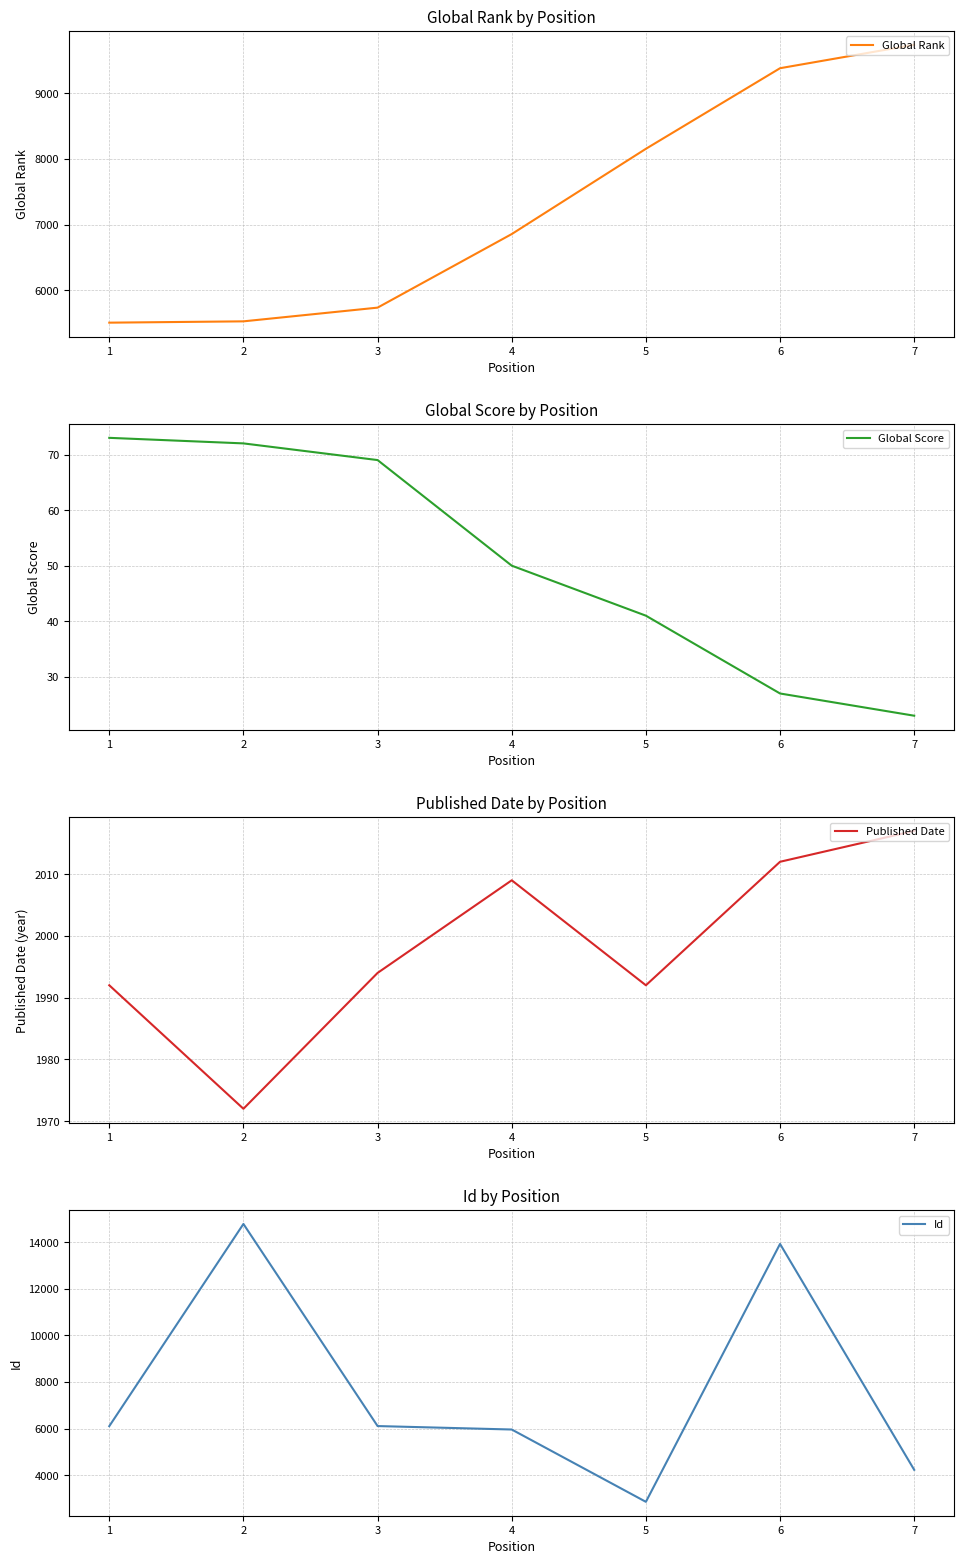

Between 5 and 6, which series saw the biggest shift?

Id